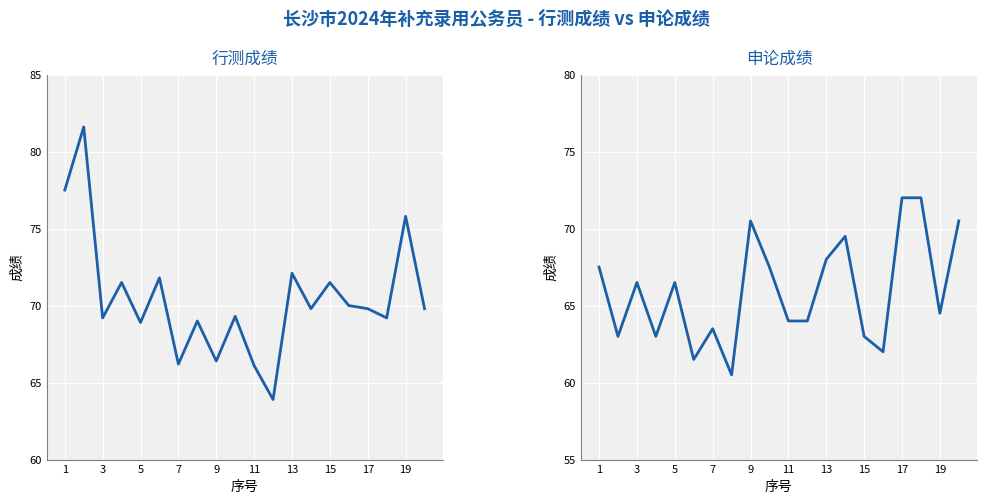

What are all the series names shown in the legend?

行测成绩, 申论成绩